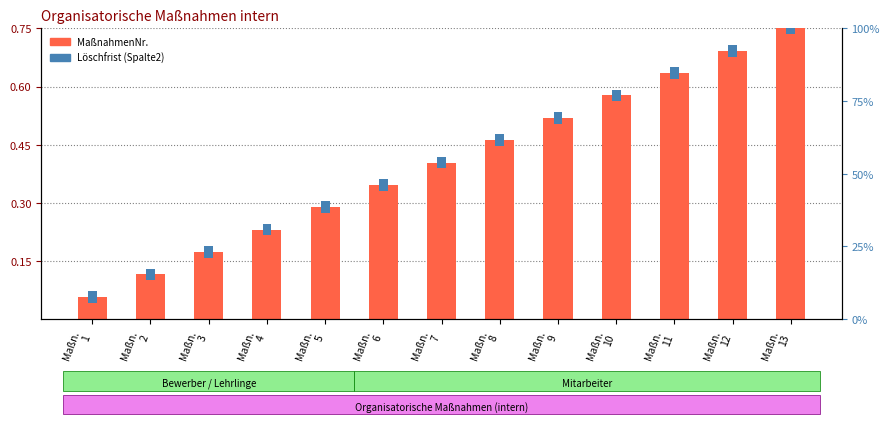

What are all the series names shown in the legend?

MaßnahmenNr., Löschfrist (Spalte2)